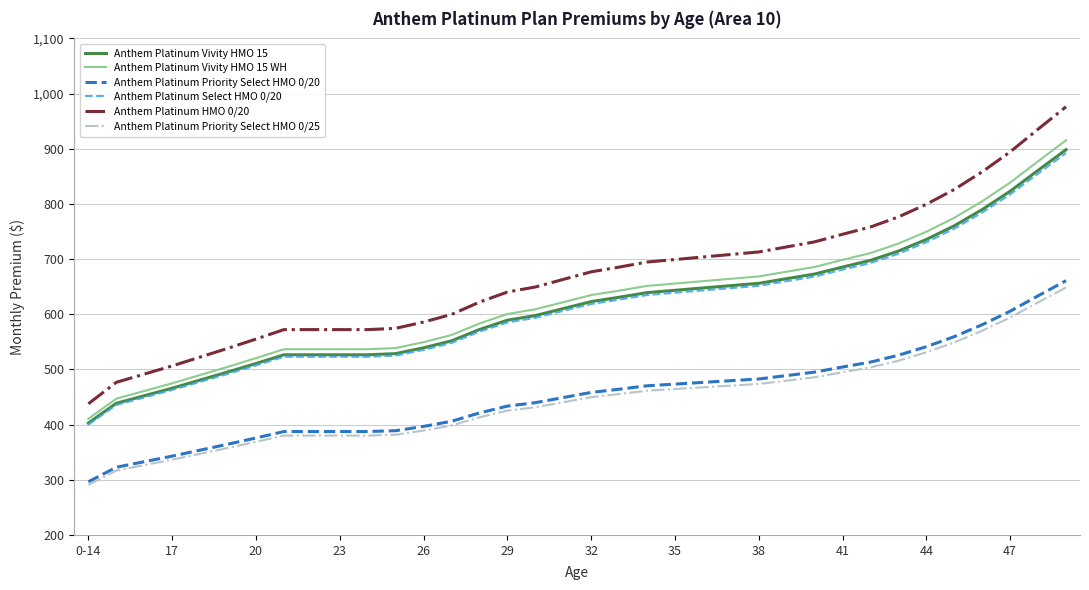

Which series has the largest total across all categories?

Anthem Platinum HMO 0/20